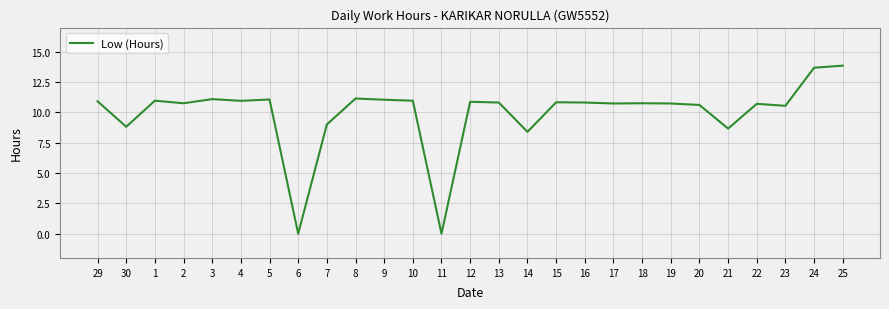

What is the change in value from 9 to 23?

-0.5